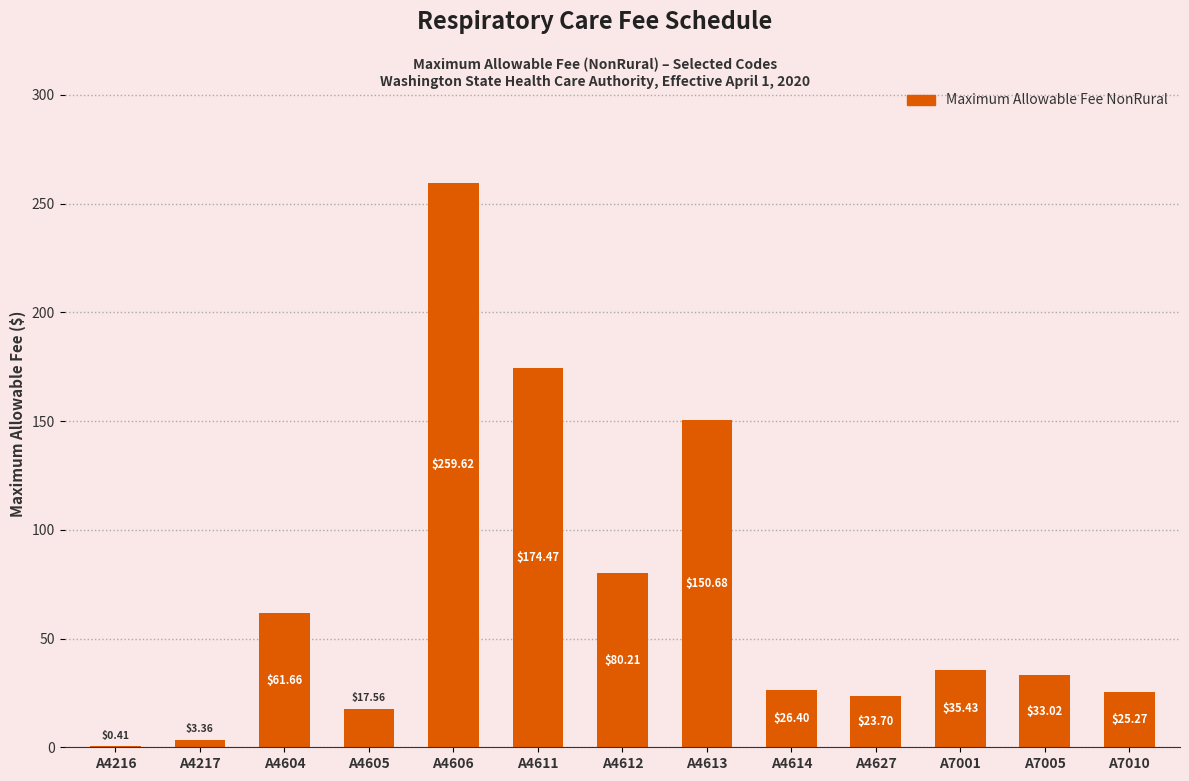

What is the change in value from A7001 to A7005?

-2.4